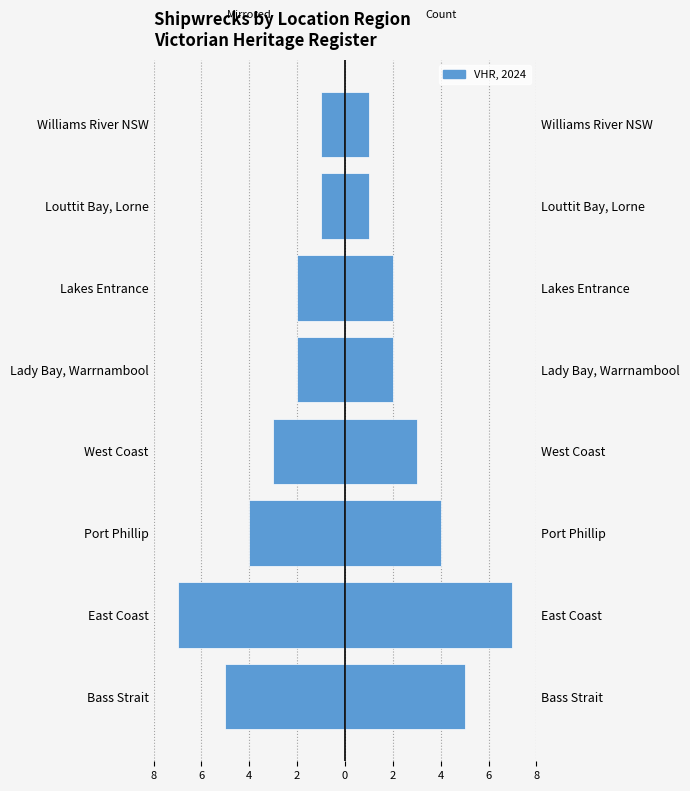

How many series are shown in this chart?

2